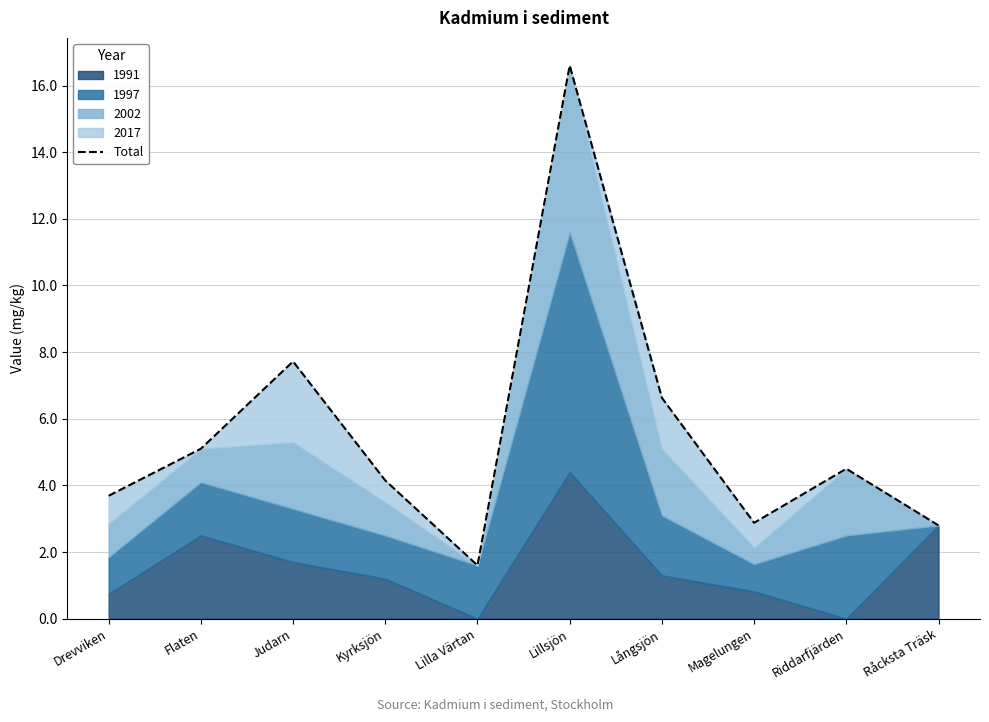

What is the label of the 9th point from the left?

Riddarfjärden